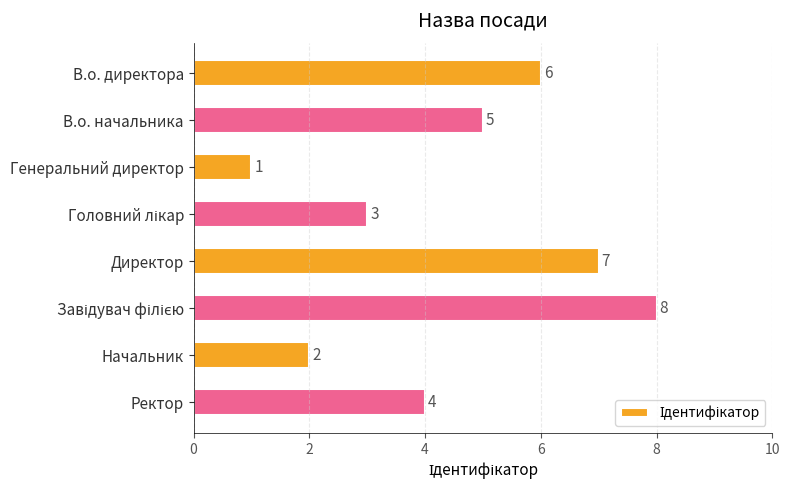

True or false: the data shows 1 at Начальник.

False